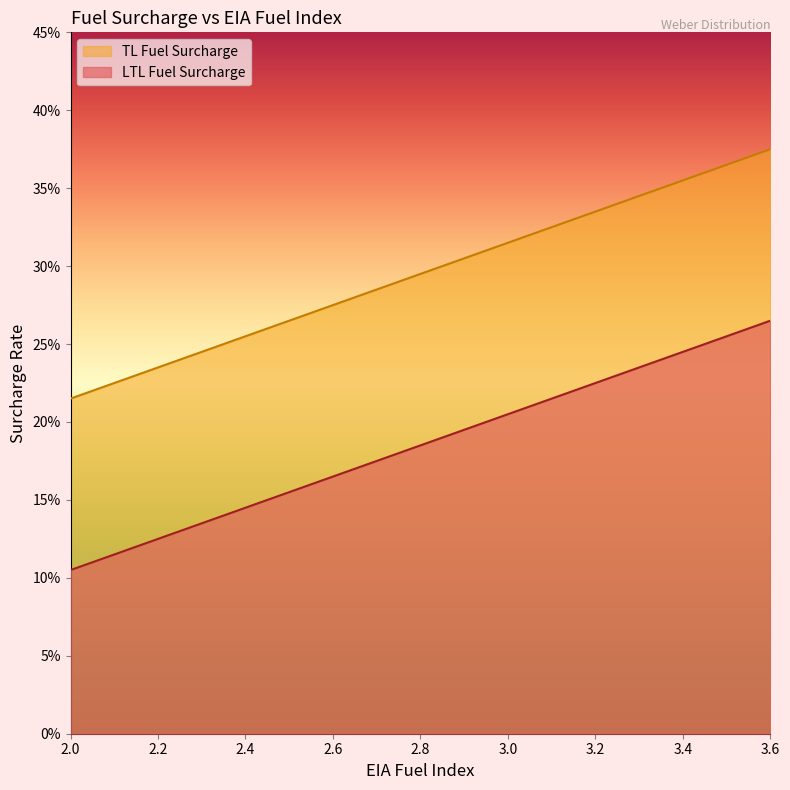

True or false: EIA Fuel Index Lower Bound and LTL Fuel Surcharge intersect in this chart.

False